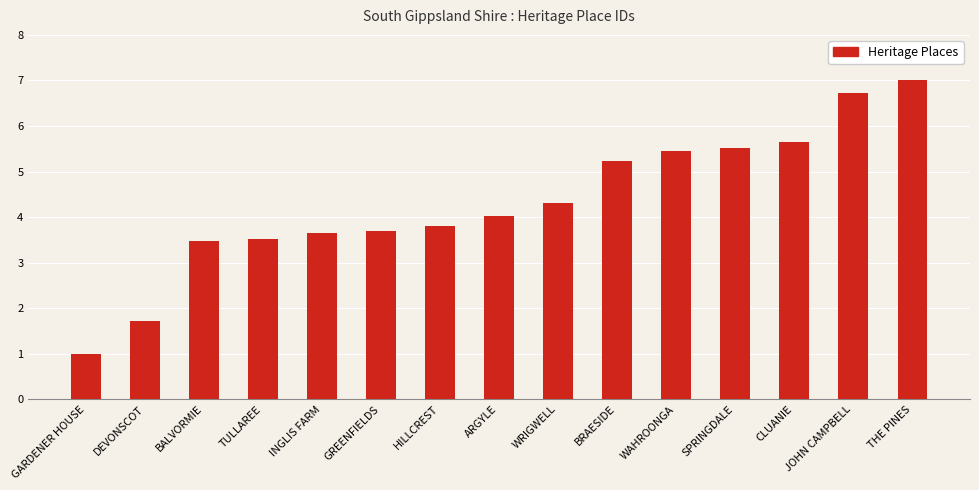

How many data points does each series have?

15